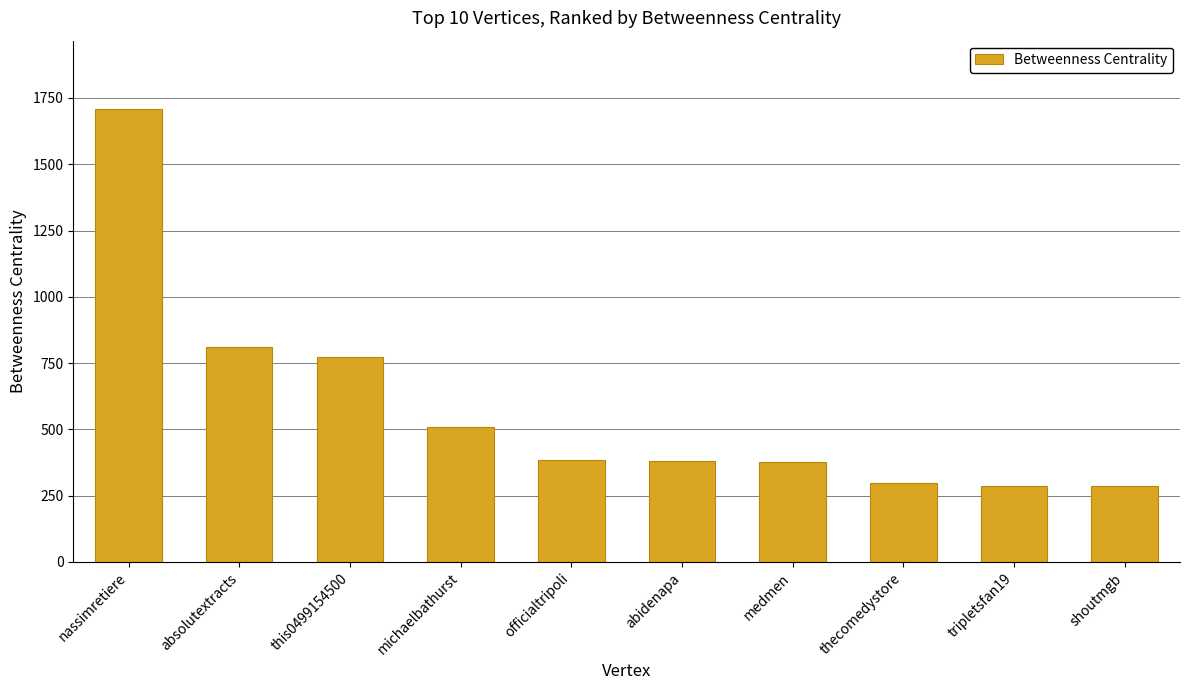

What is the value of the 8th bar from the left?

299.5